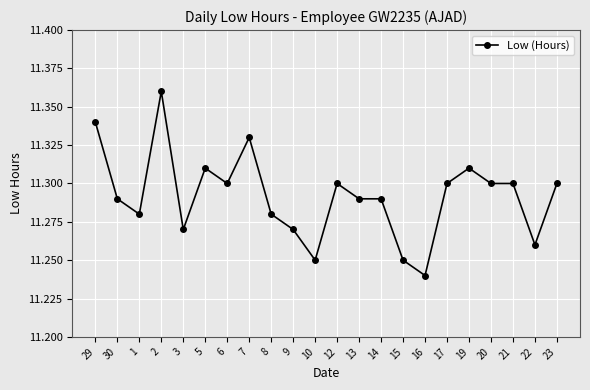

What position from the left is 16?

16